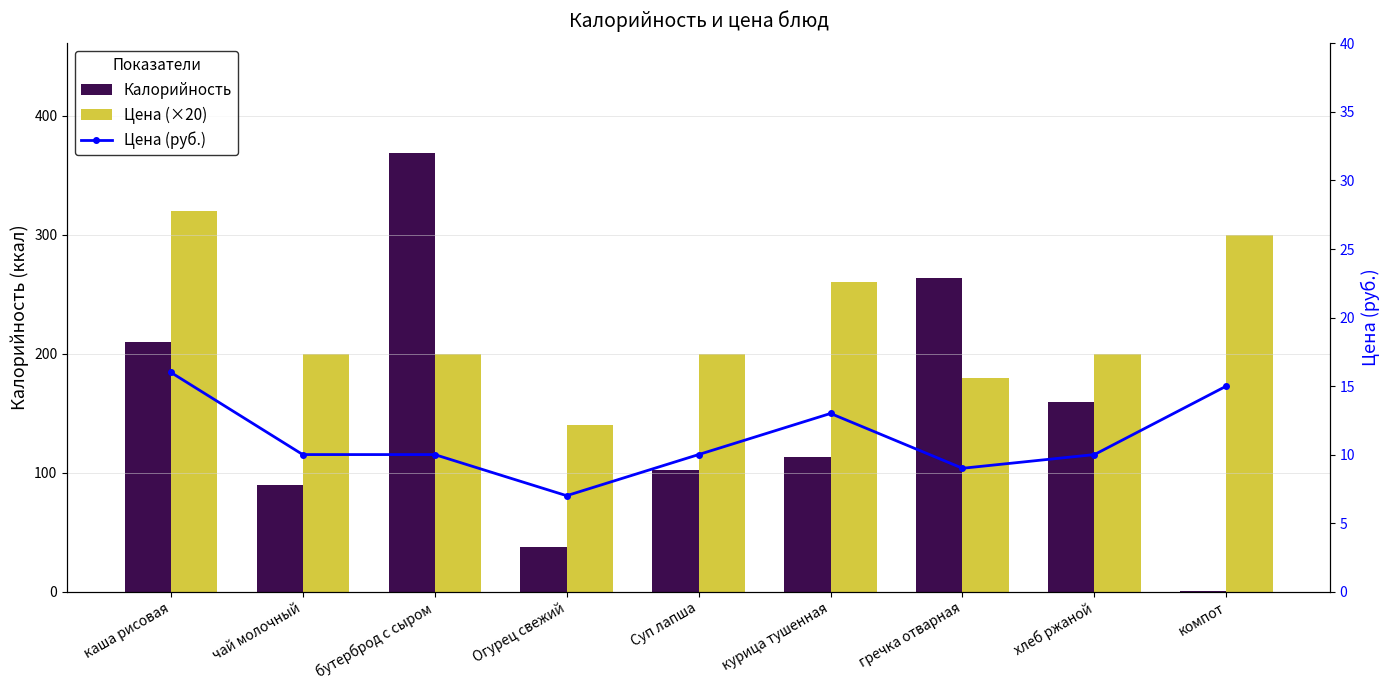

True or false: Цена (×20) has a value of 200.0 at бутерброд с сыром.

True